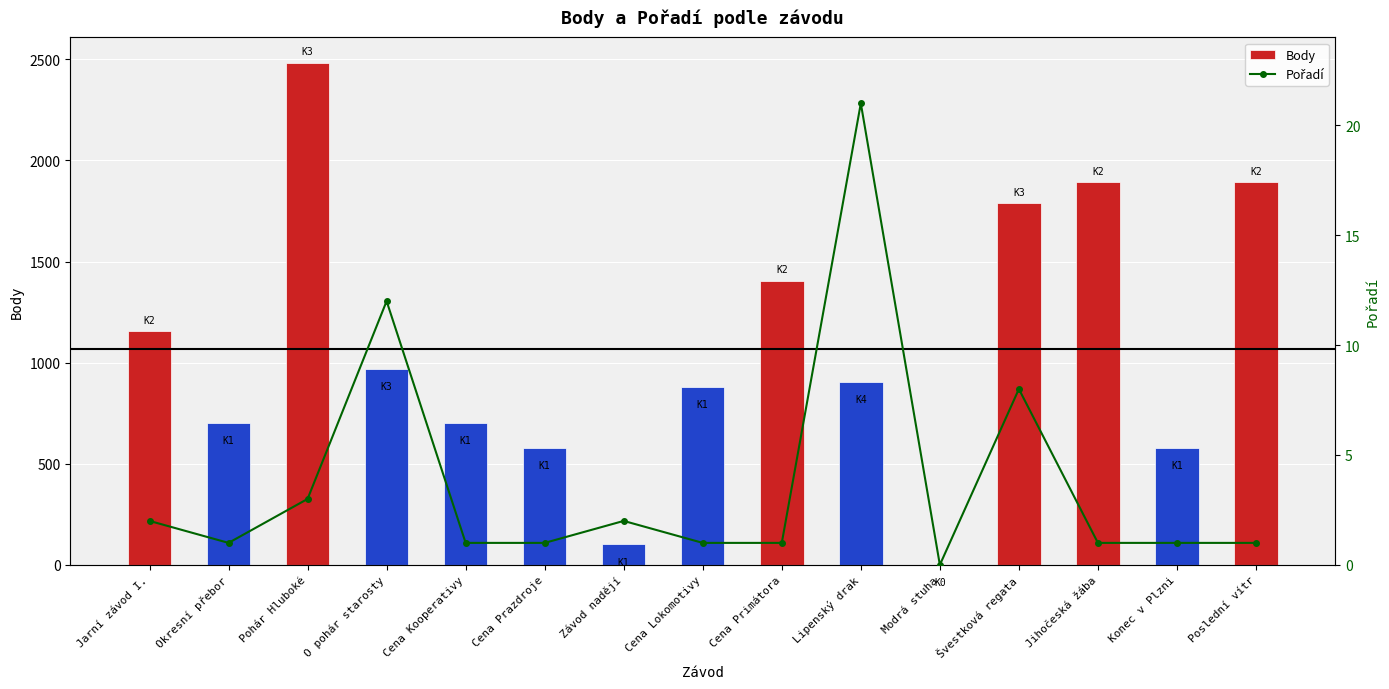

Rank the series by their maximum value, from lowest to highest.

Pořadí, Body